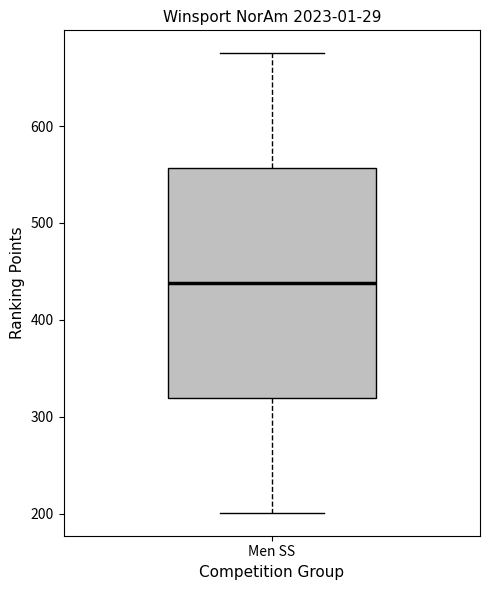

Where is the lower edge of the box for Men SS on the y-axis? The values are not printed on the chart, so give them approximately, as read against the axis.

320